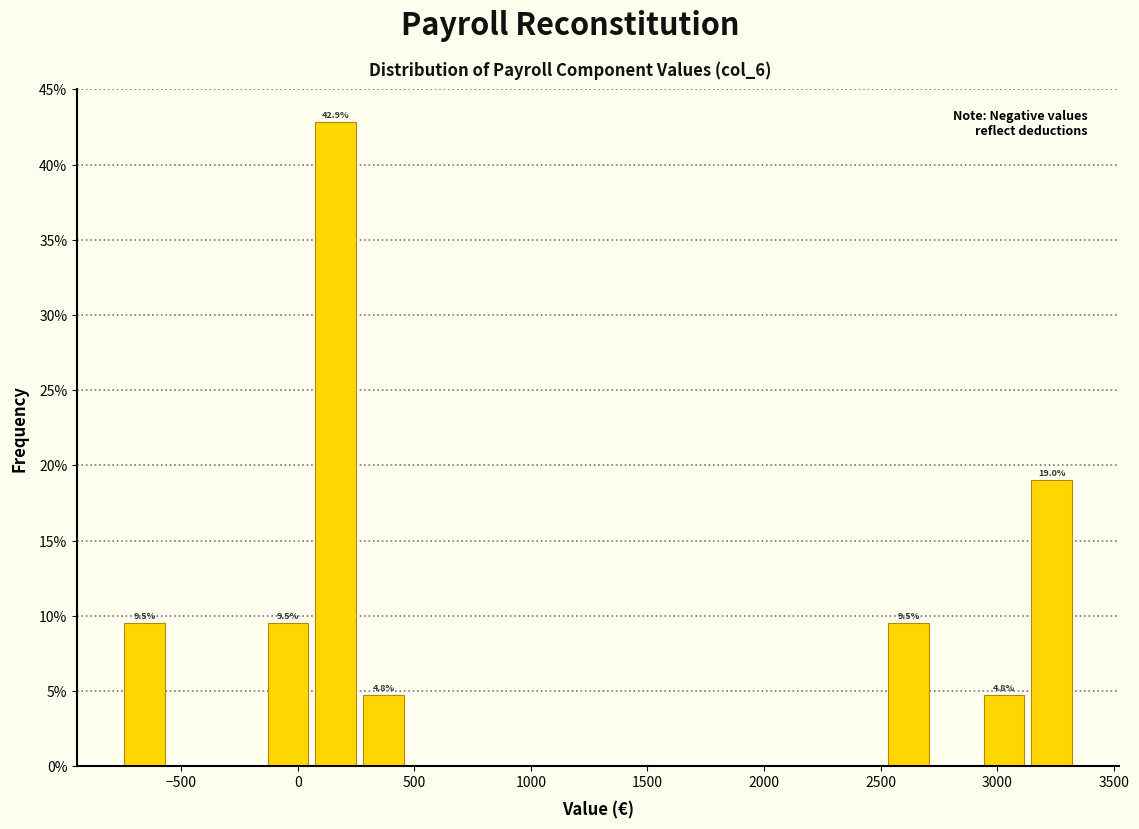

Over which range of the x-axis is the bar tallest?

50 to 250